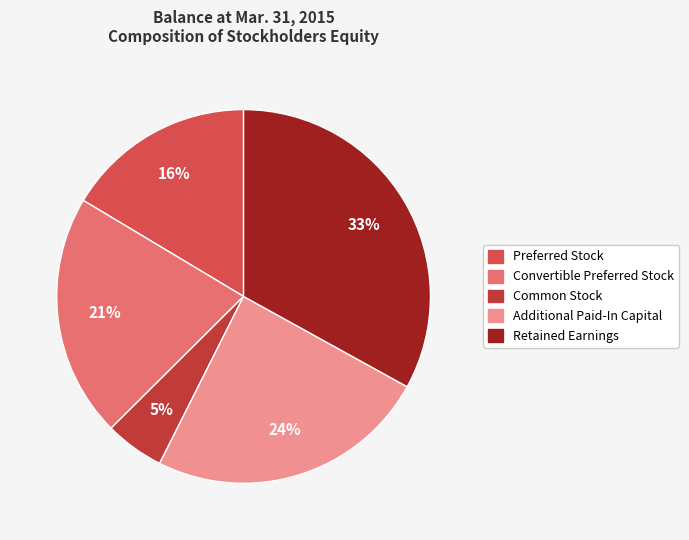

To the nearest percent, what portion does Additional Paid-In Capital represent?

24%